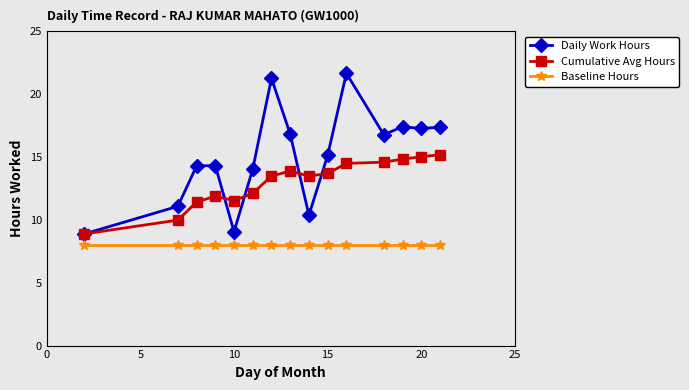

True or false: Baseline Hours and Daily Work Hours cross at least once.

False